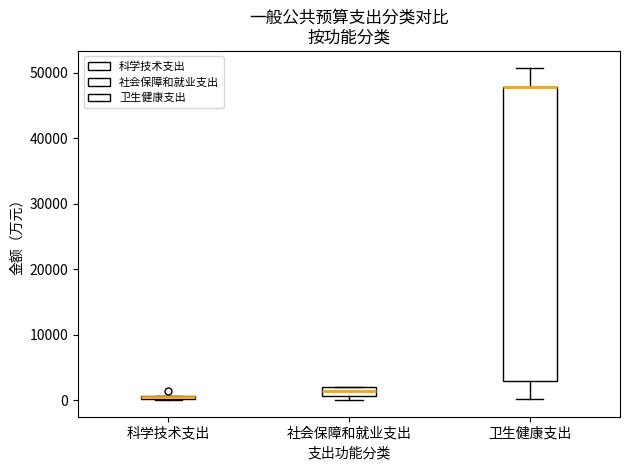

Comparing the boxes themselves (not the whiskers), which one is the tallest?

卫生健康支出